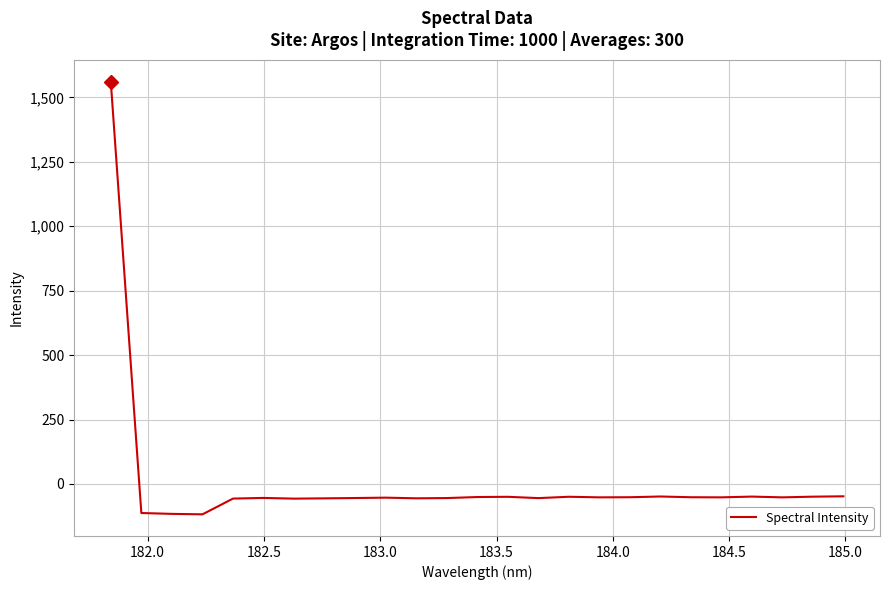

What is the maximum value shown in the chart?

1561.6